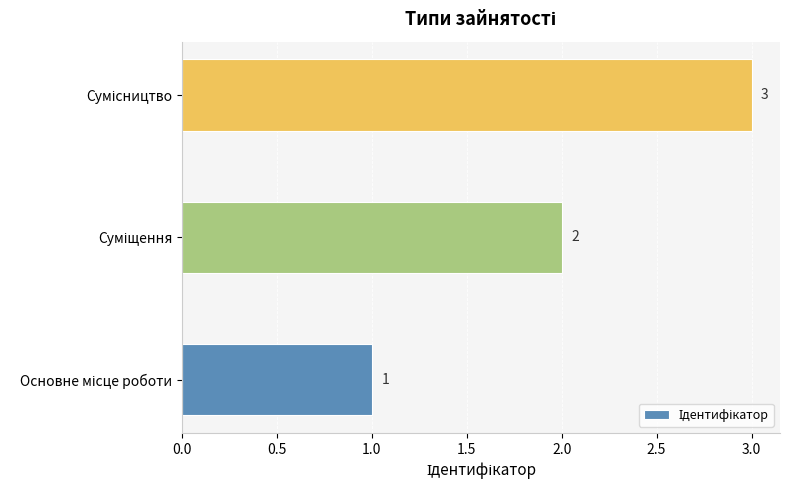

What is the maximum value shown in the chart?

3